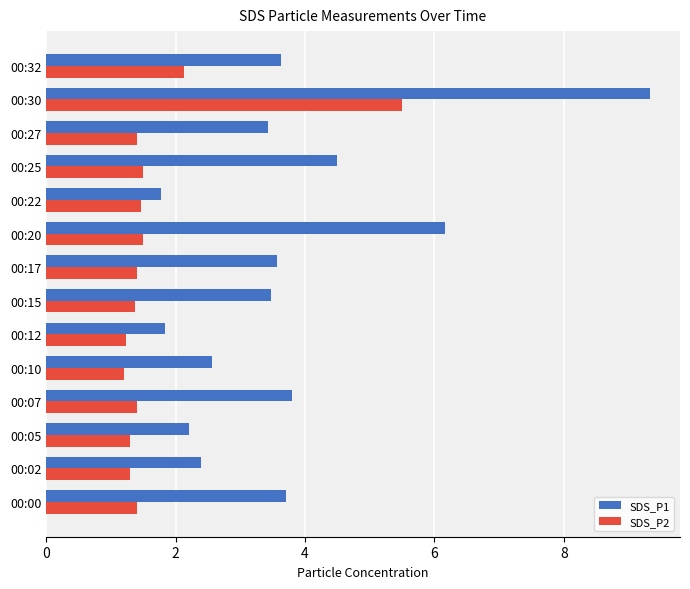

The SDS_P2 series shows 2.1 at 00:32. True or false?

True